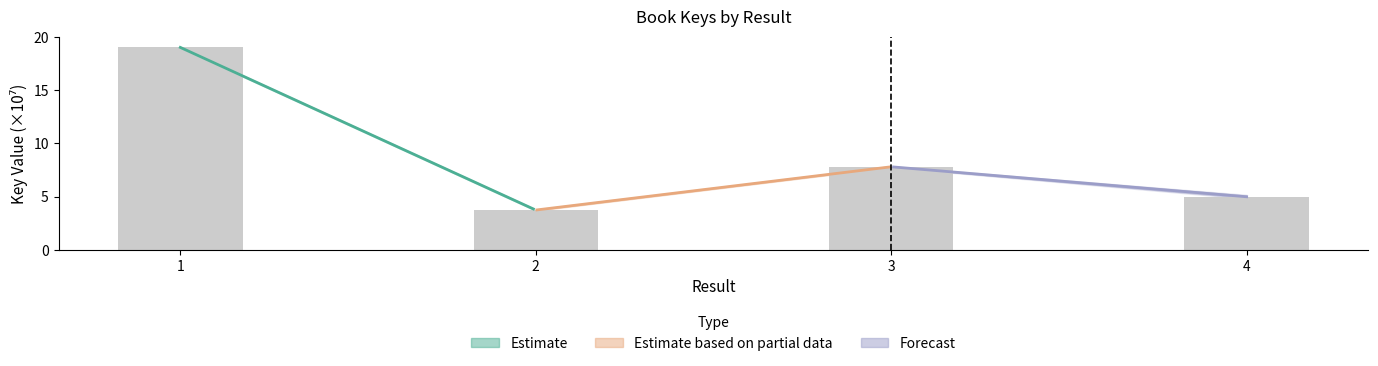

The value at 3 is 11.3. True or false?

False